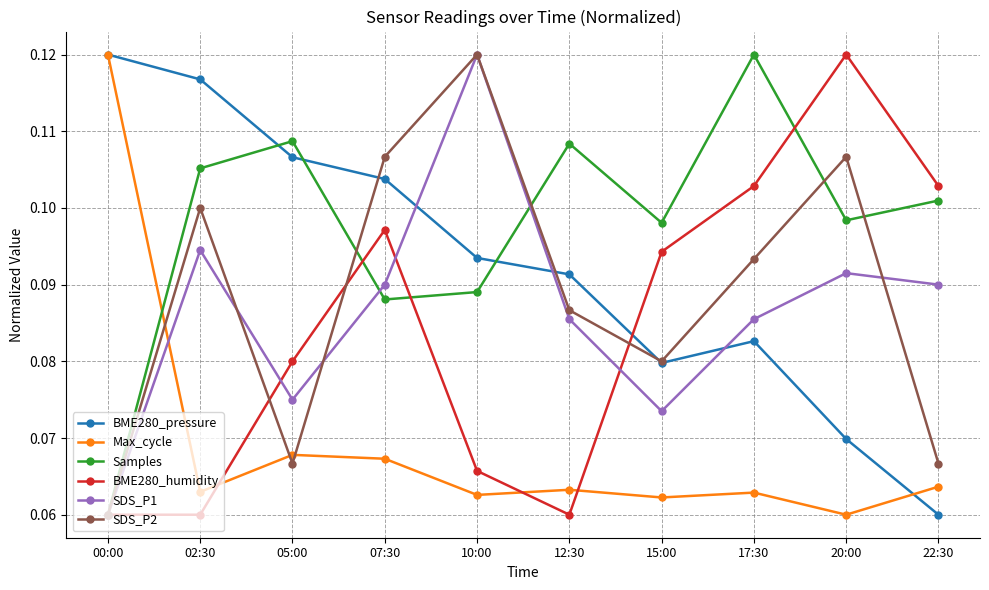

Between 07:30 and 15:00, which series saw the biggest shift?

SDS_P2